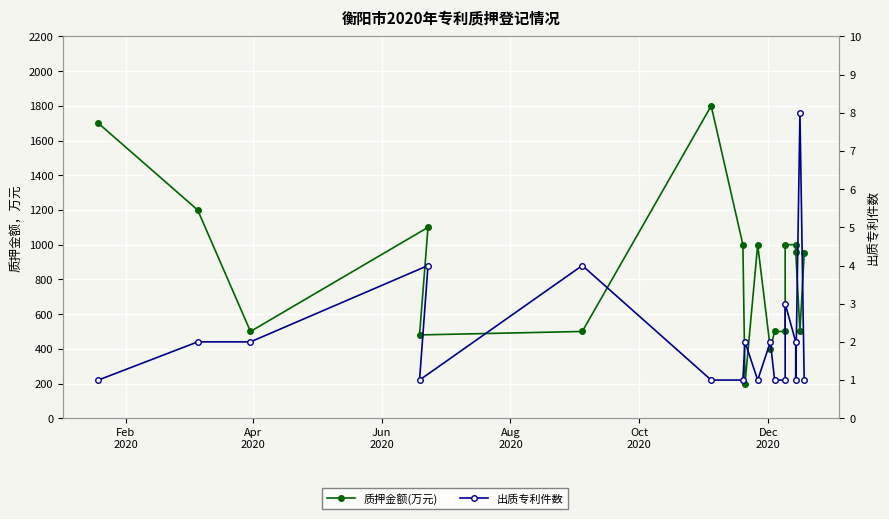

How many values in the 出质专利件数 series are below 2?

9